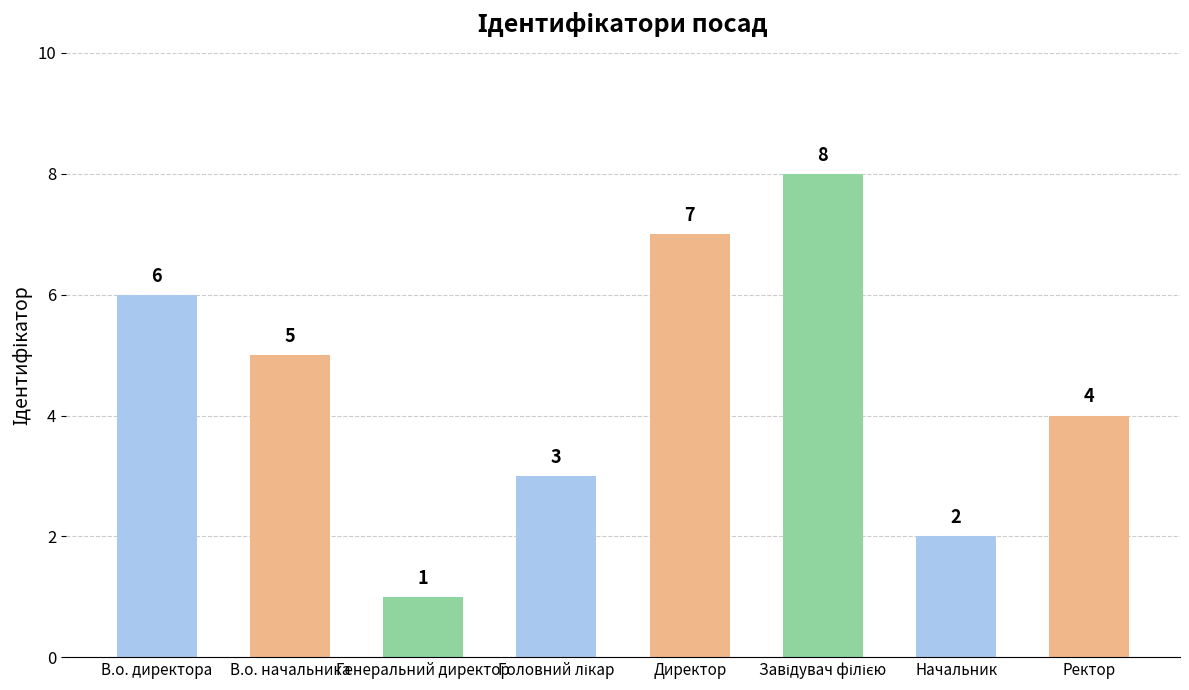

Where does the data first go above 5?

В.о. директора